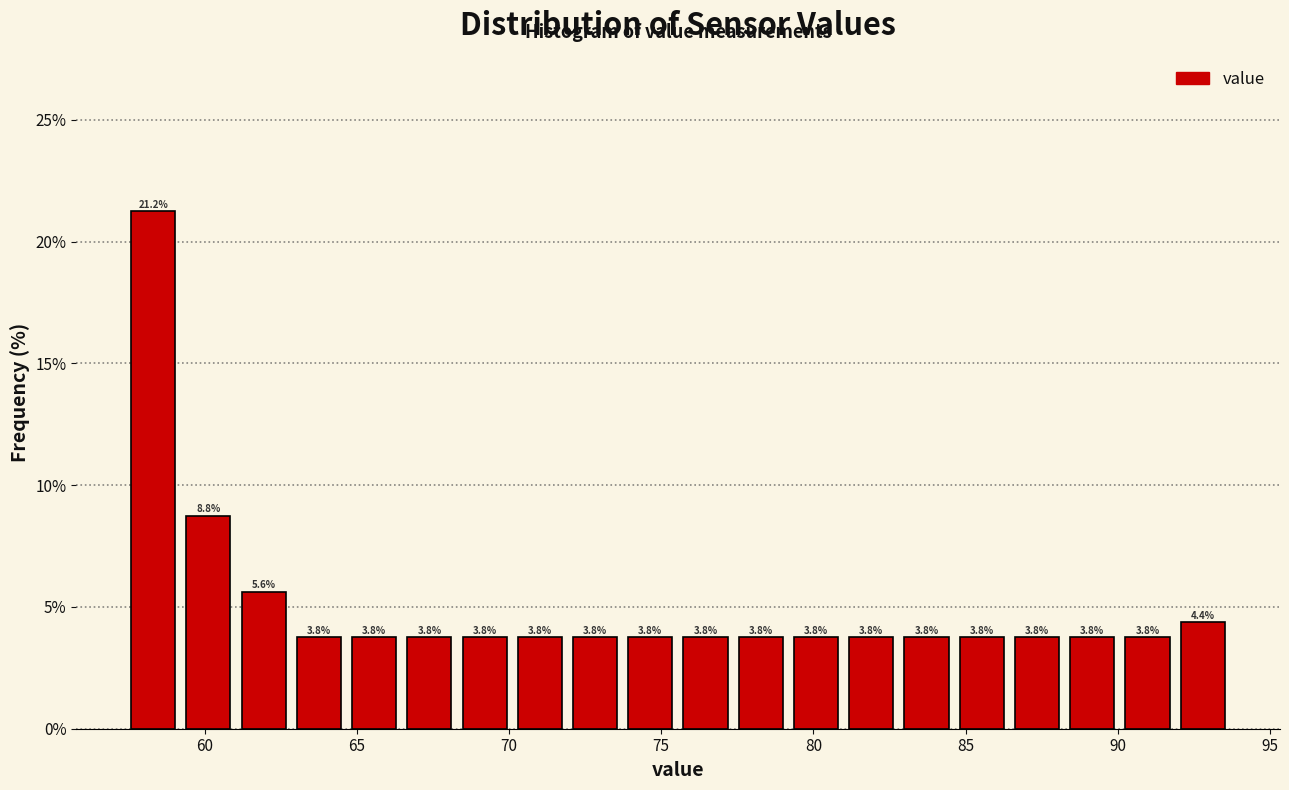

Around what value on the x-axis is the tallest bar? Give the approximate position of its centre, as read against the axis.

58.5